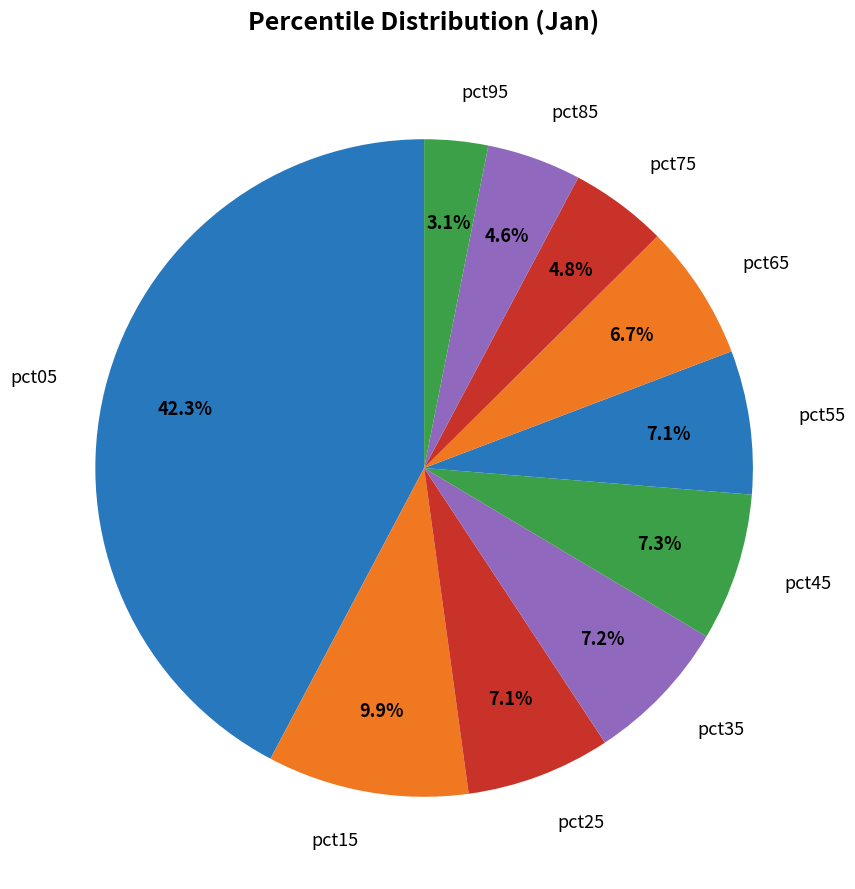

What is the smallest slice in the pie chart?

pct95